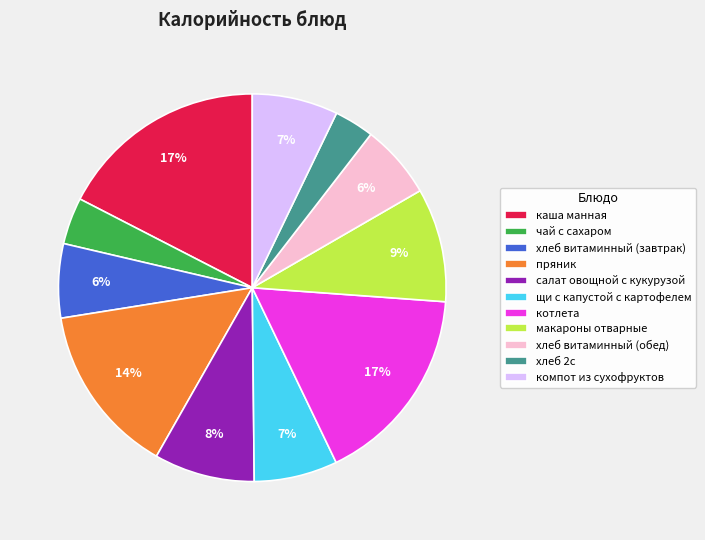

How many slices are in this pie chart?

11